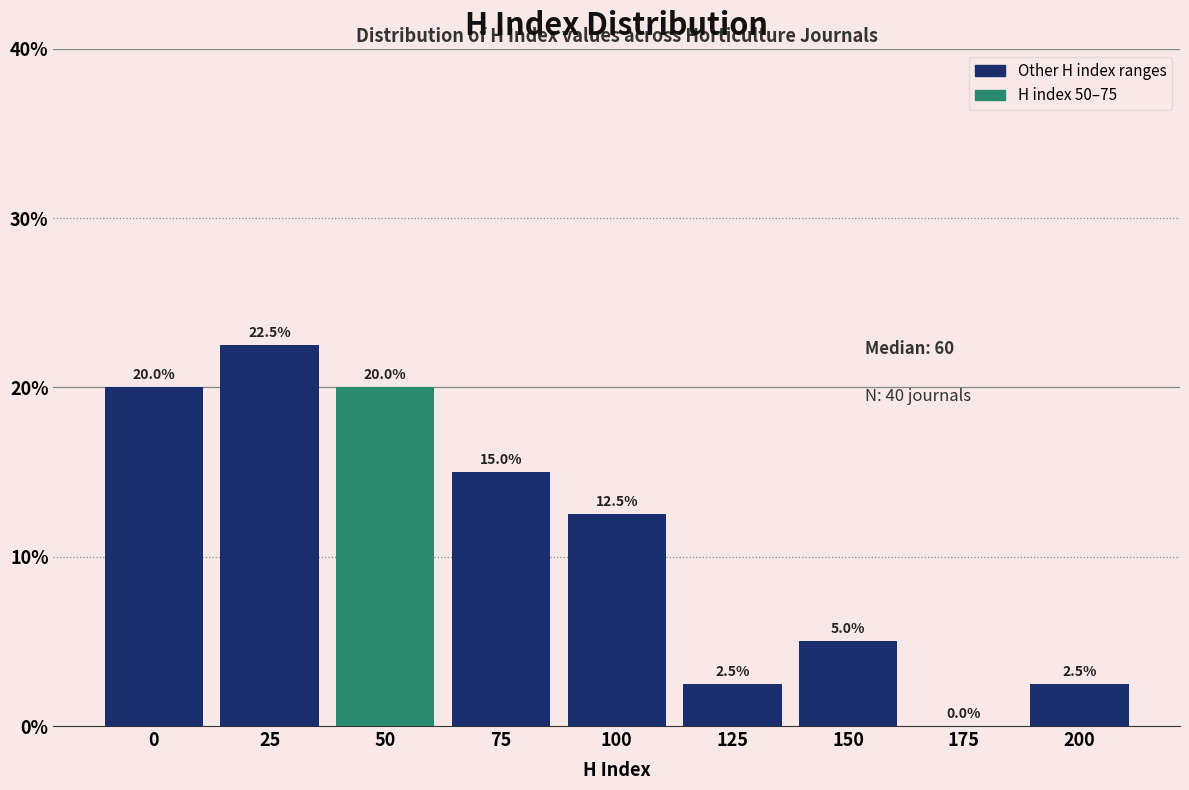

Reading left to right, extract all data points from this chart.

0=20.0	25=22.5	50=20.0	75=15.0	100=12.5	125=2.5	150=5.0	175=0.0	200=2.5